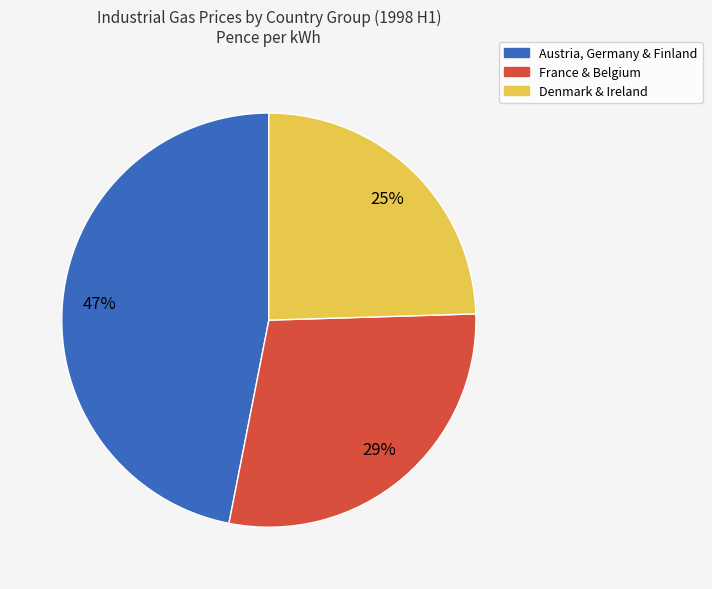

To the nearest percent, what is the combined percentage of Denmark & Ireland and Austria, Germany & Finland?

71%